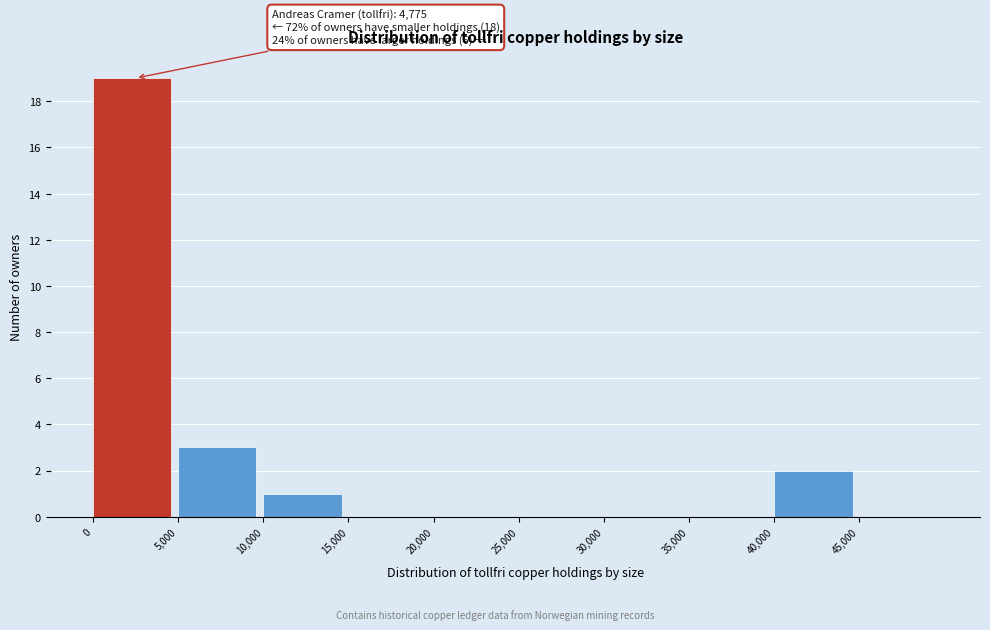

Which range on the x-axis has the tallest bar?

0 to 5000